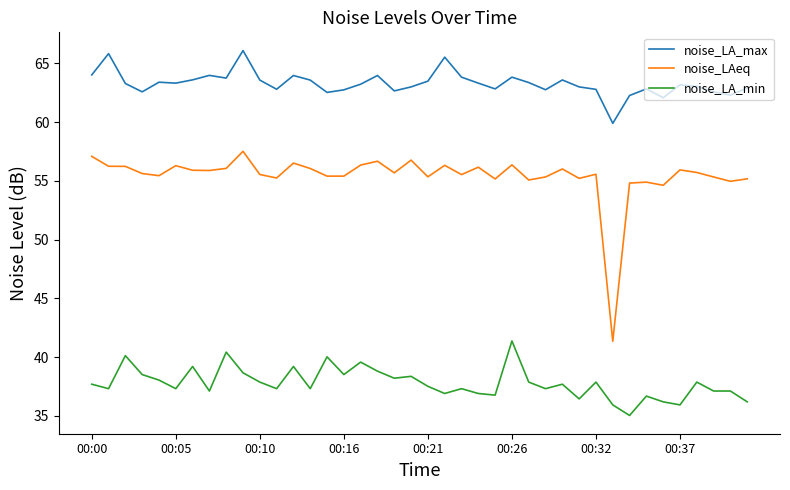

Rank the series by their maximum value, from lowest to highest.

noise_LA_min, noise_LAeq, noise_LA_max